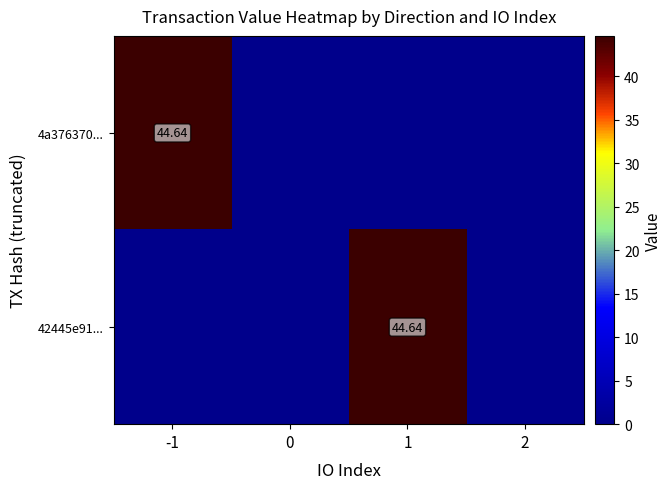

What is the total value across all series at 1?

44.6